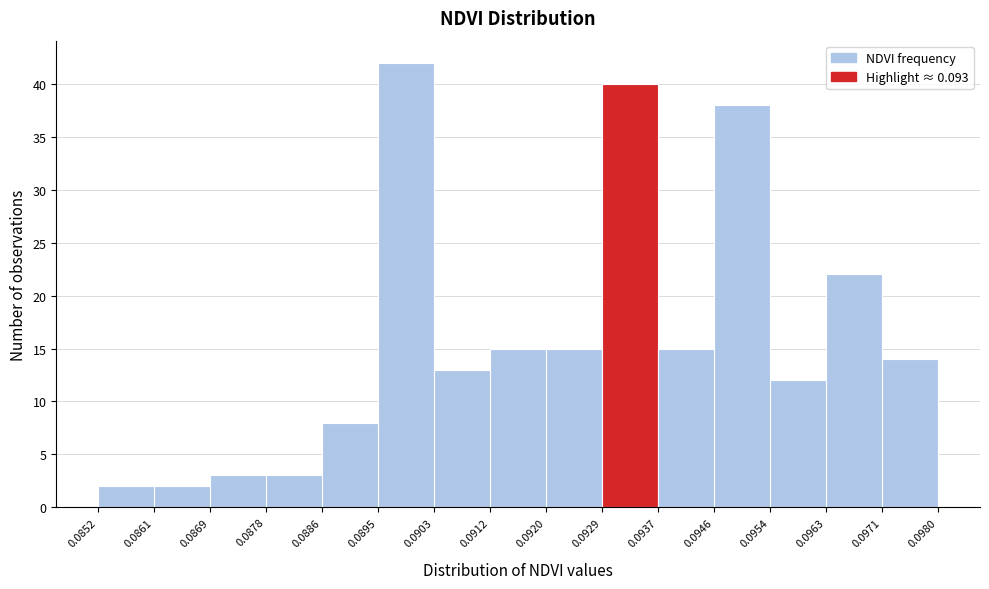

Reading left to right, list every bar in this chart as the range it spans on the x-axis followed by its height. The values are not printed on the chart, so give them approximately, as read against the axis.

0.0852 to 0.0861: 2
0.0861 to 0.0869: 2
0.0869 to 0.0878: 3
0.0878 to 0.0886: 3
0.0886 to 0.0895: 8
0.0895 to 0.0903: 42
0.0903 to 0.0912: 13
0.0912 to 0.0920: 15
0.0920 to 0.0929: 15
0.0929 to 0.0937: 40
0.0937 to 0.0946: 15
0.0946 to 0.0954: 38
0.0954 to 0.0963: 12
0.0963 to 0.0971: 22
0.0971 to 0.0980: 14